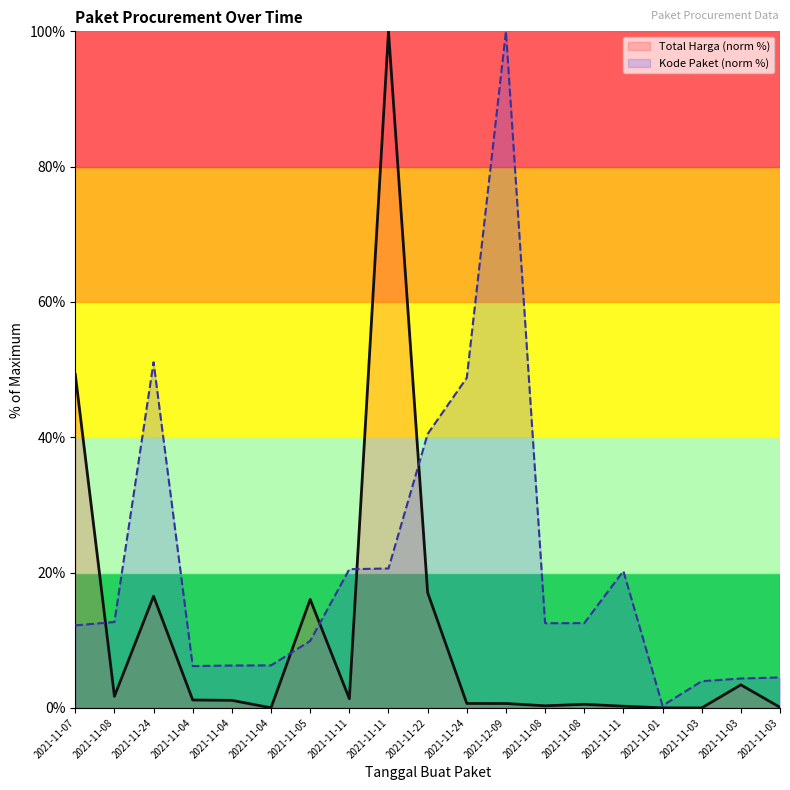

Which category has the highest value in the Total Harga series?

2021-11-11